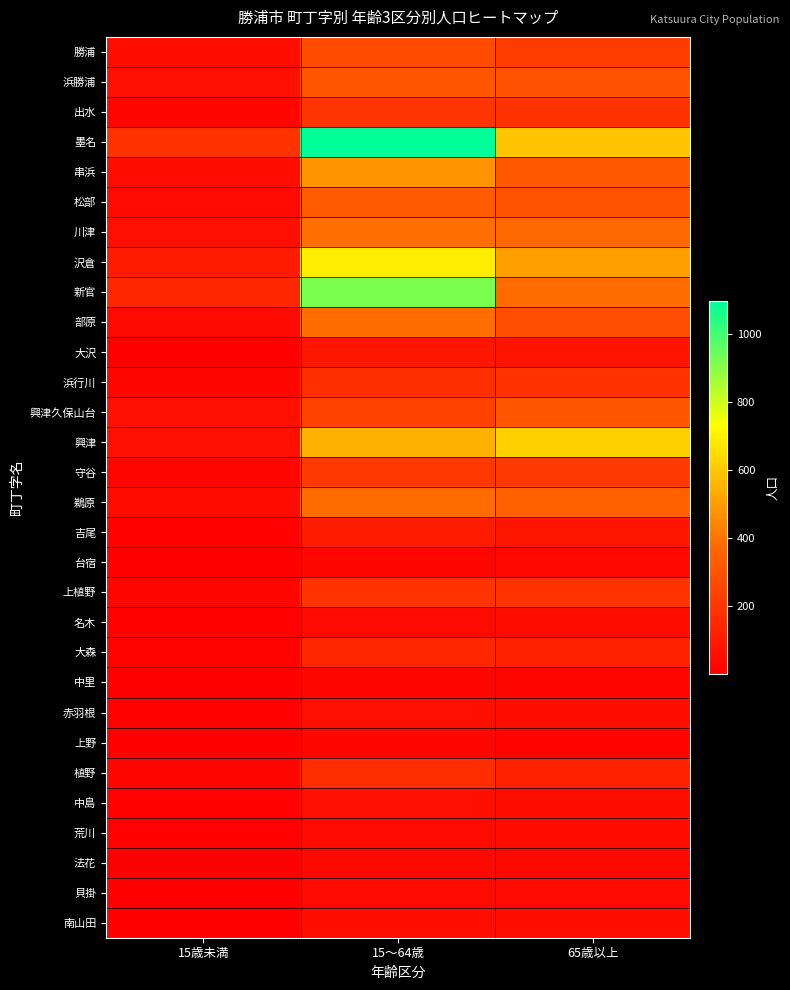

How many categories are shown in the chart?

3